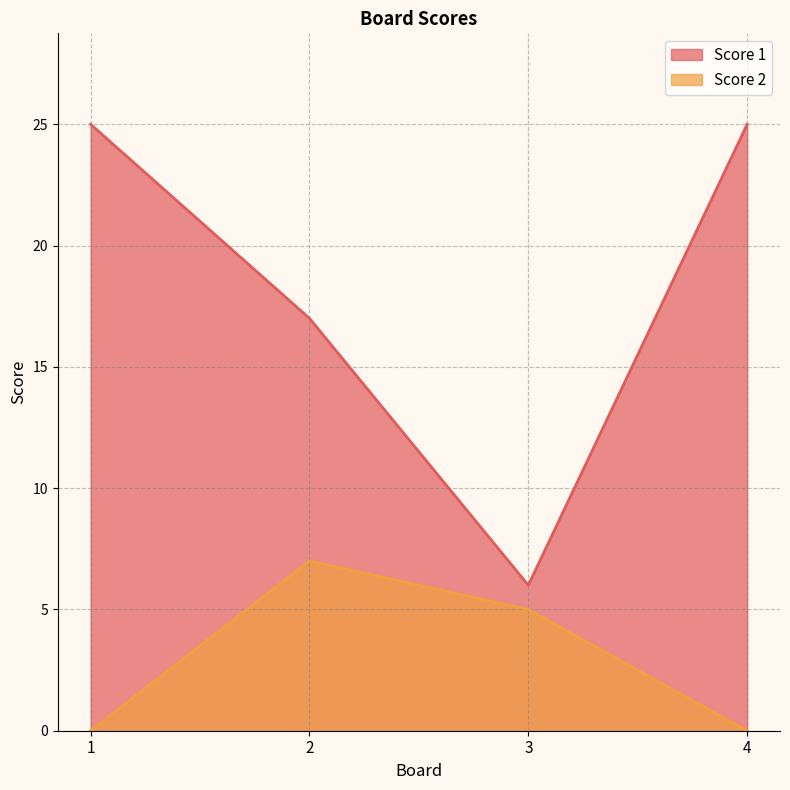

Reading left to right, extract all data points from this chart.

Score 1: 25	17	6	25
Score 2: 0	7	5	0